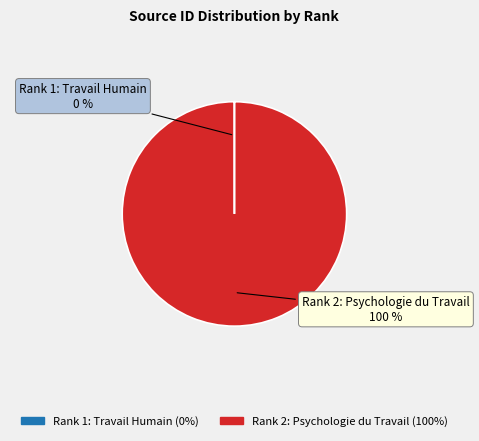

Does any single category account for the majority?

Yes